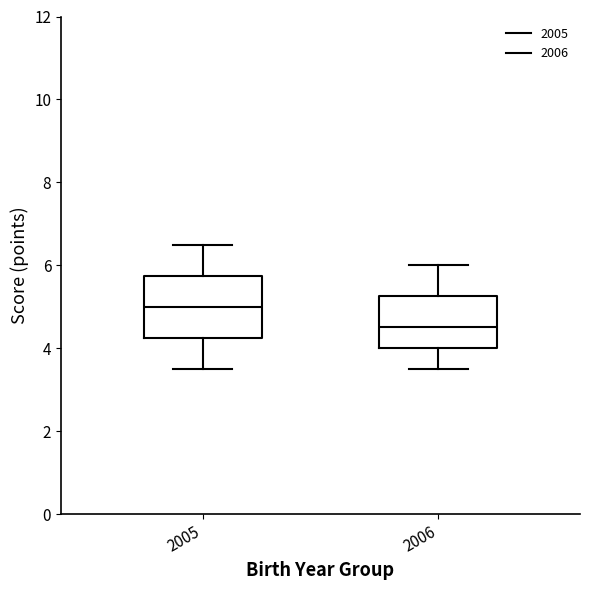

Reading left to right, transcribe this box plot: for each box, give where its median line is, the range the box spans, and where its two whiskers end, as read against the y-axis. The values are not printed on the chart, so give them approximately, as read against the axis.

2005: median 5.0, box 4.2 to 5.8, whiskers 3.6 to 6.6
2006: median 4.6, box 4.0 to 5.2, whiskers 3.6 to 6.0